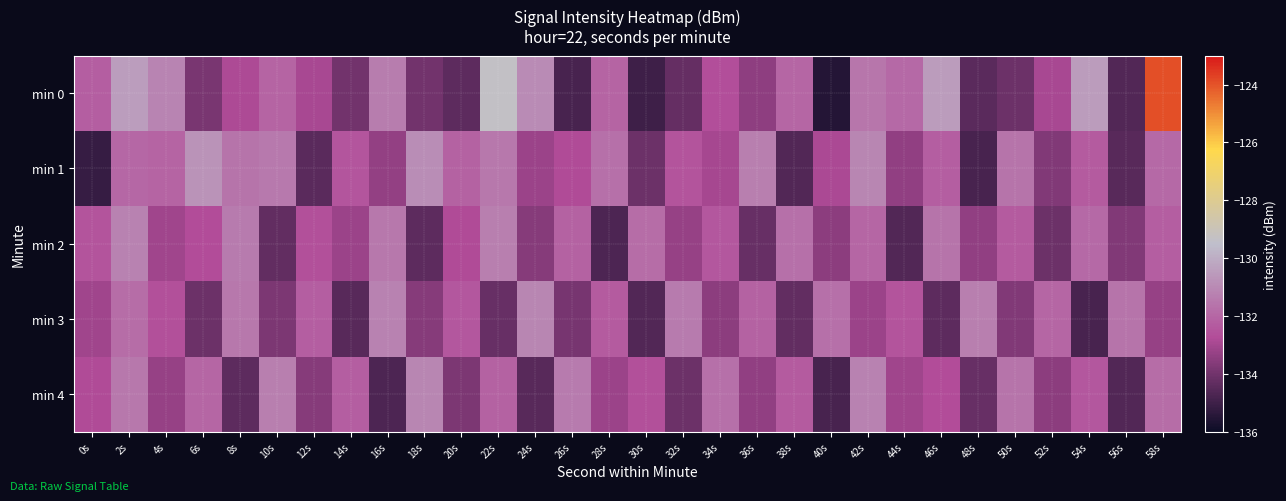

How many series are shown in this chart?

5